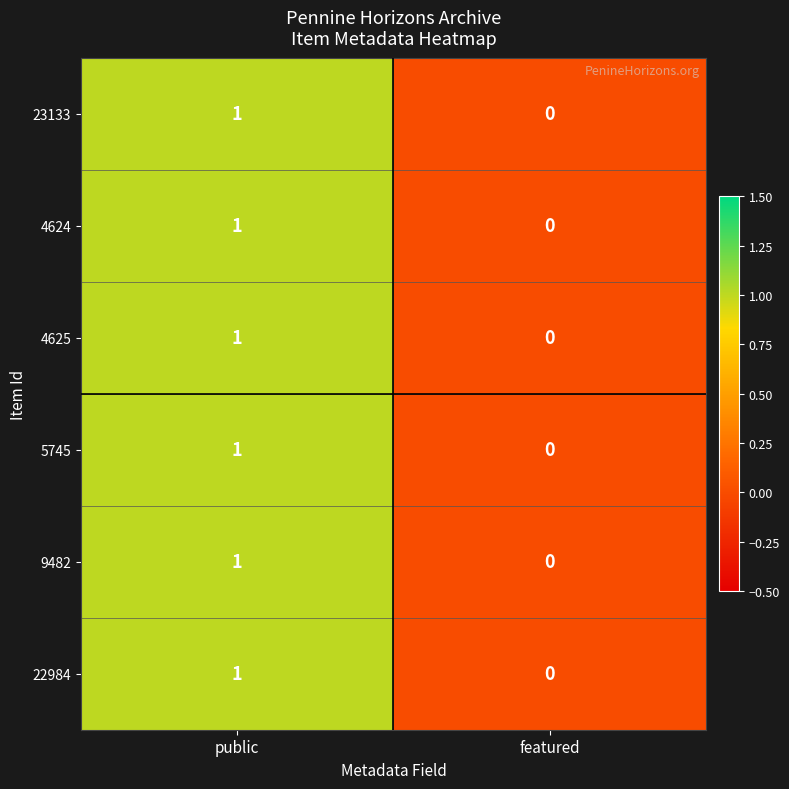

Where is 22984 nearest to the value 0?

featured